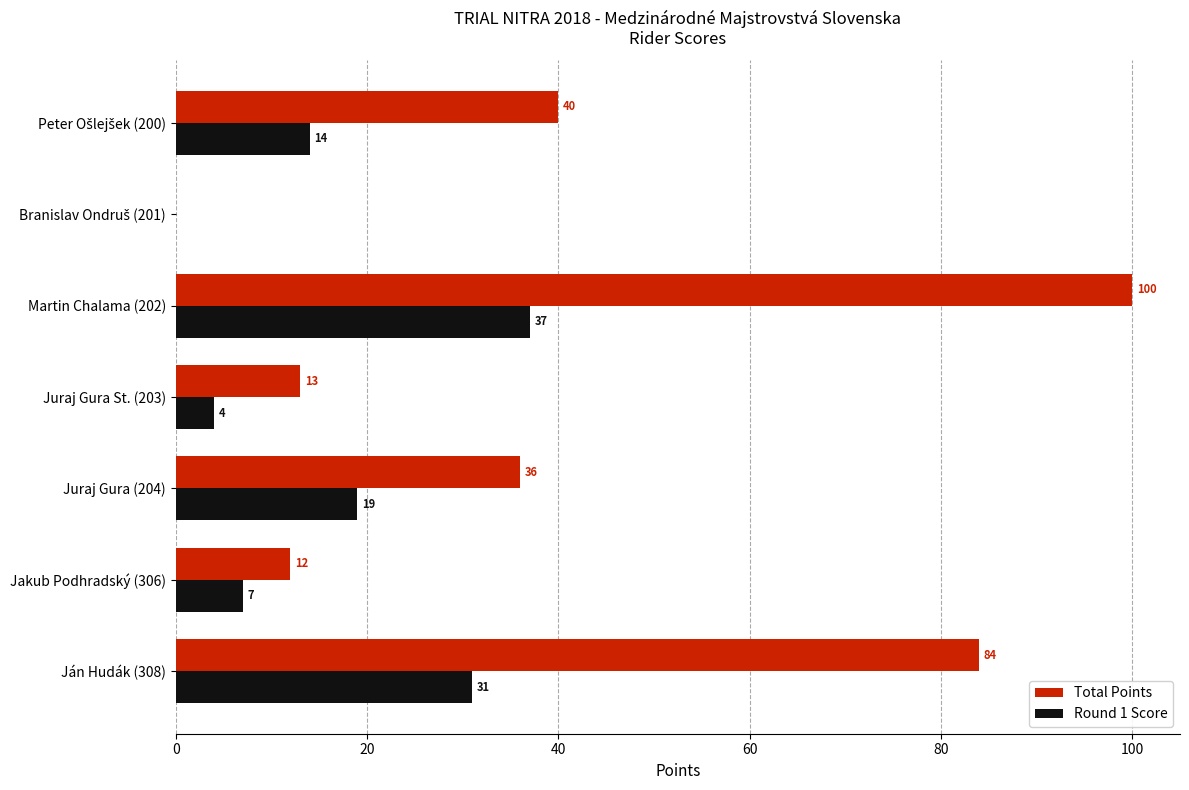

Which category has the highest value across all series?

Martin Chalama (202)